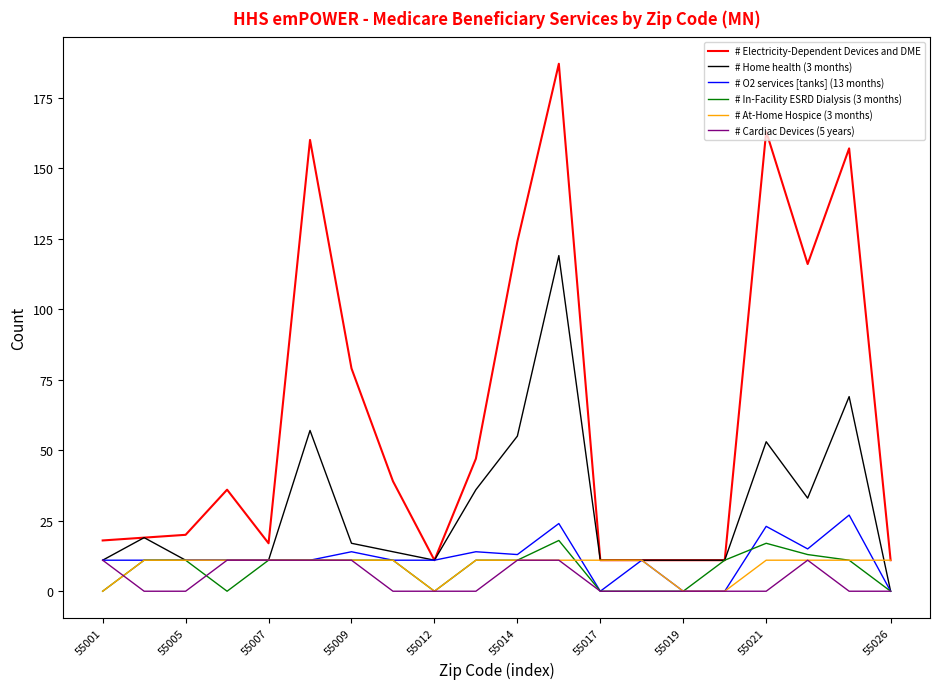

Count the # Cardiac Devices (5 years) values in the range 0 to 11.

20